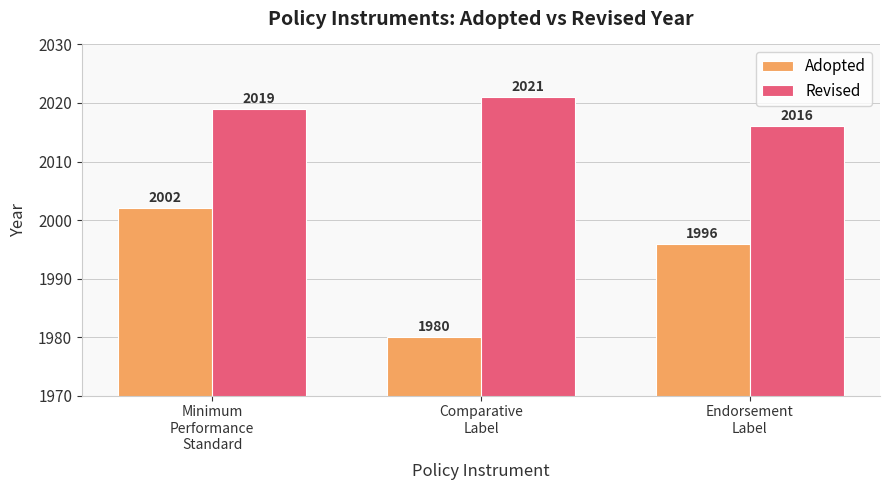

At how many categories does at least one series exceed 2007?

3